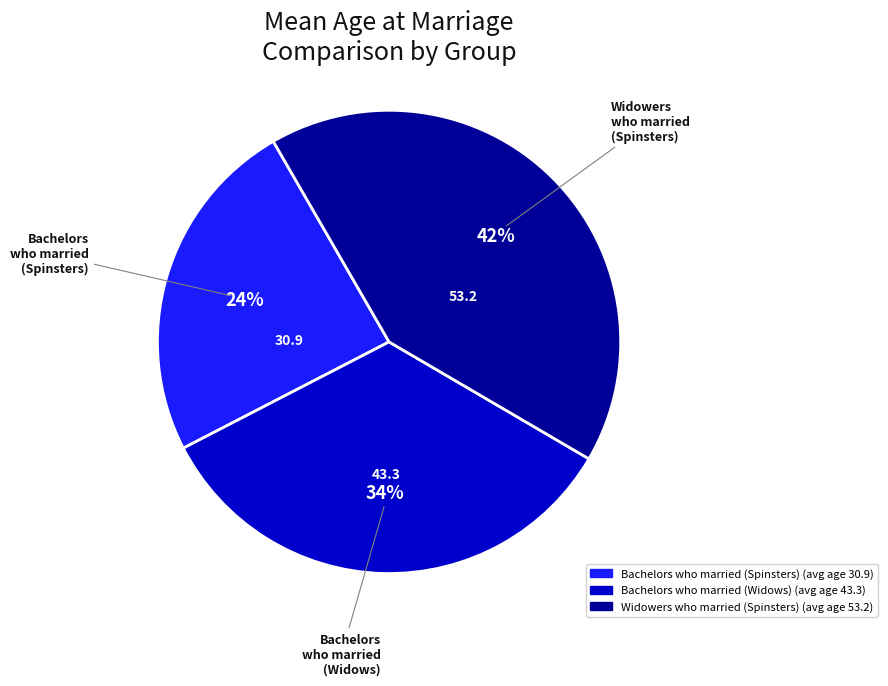

To the nearest percent, what is the average slice percentage?

33%